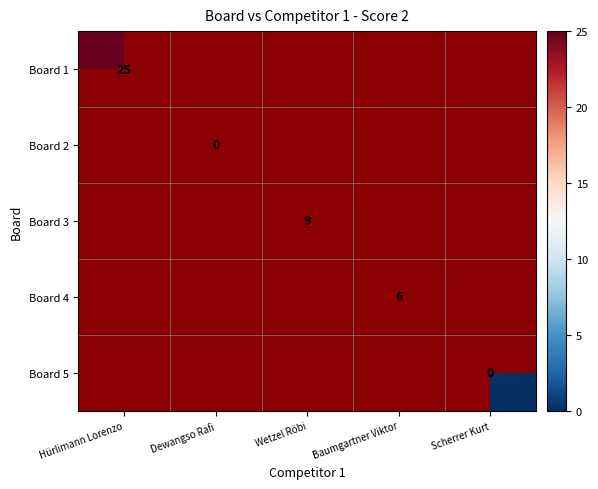

Which label corresponds to the smallest value in the chart?

Dewangso Rafi